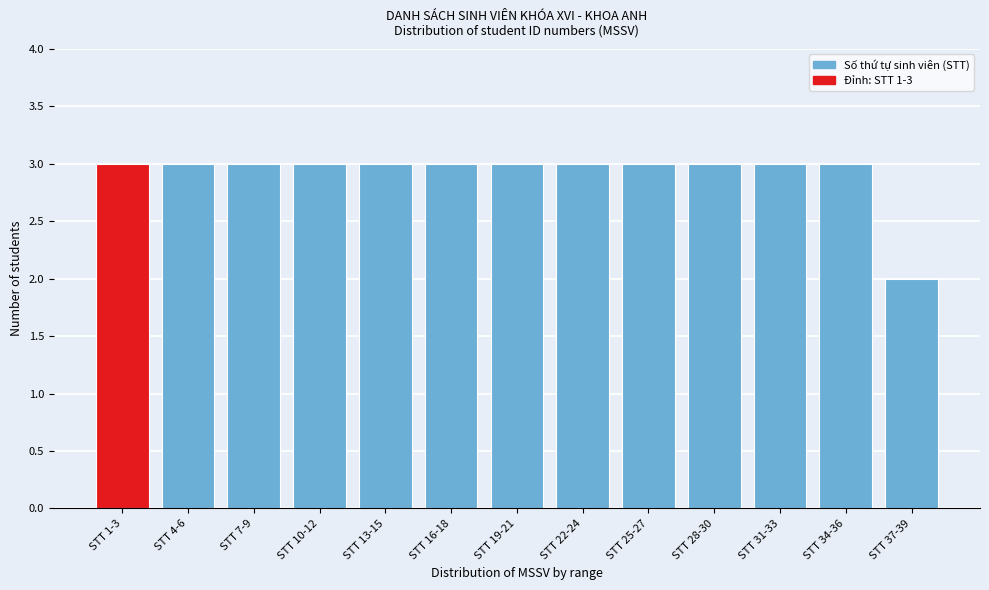

Reading left to right, transcribe all the data shown in this chart.

STT 1-3=3	STT 4-6=3	STT 7-9=3	STT 10-12=3	STT 13-15=3	STT 16-18=3	STT 19-21=3	STT 22-24=3	STT 25-27=3	STT 28-30=3	STT 31-33=3	STT 34-36=3	STT 37-39=2